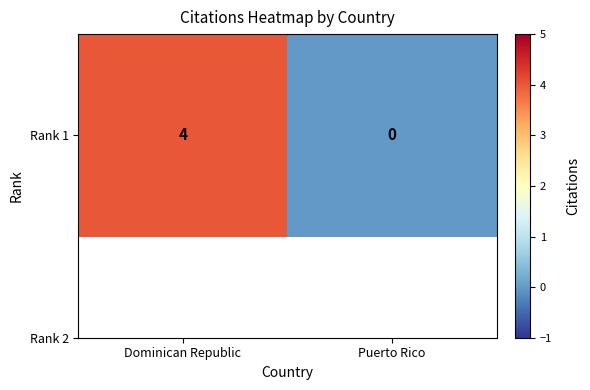

What is the average value?

2